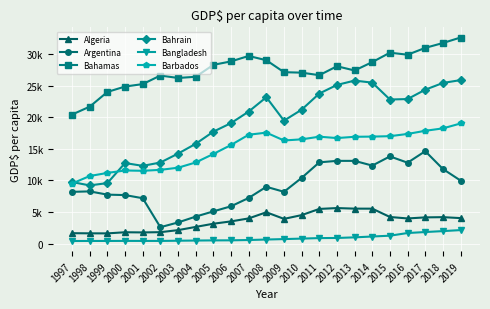

Reading left to right, extract all data points from this chart.

Algeria: 1997=1634.5	1998=1610.3	1999=1602.9	2000=1780.4	2001=1754.6	2002=1794.8	2003=2117.0	2004=2624.8	2005=3131.3	2006=3500.1	2007=3971.8	2008=4946.6	2009=3898.5	2010=4495.9	2011=5473.3	2012=5610.7	2013=5519.8	2014=5516.2	2015=4197.4	2016=3967.2	2017=4134.9	2018=4171.8	2019=4022.2
Argentina: 1997=8176.8	1998=8250.7	1999=7735.3	2000=7666.5	2001=7169.0	2002=2579.5	2003=3333.2	2004=4258.2	2005=5086.6	2006=5891.0	2007=7210.6	2008=8977.5	2009=8184.4	2010=10386.0	2011=12848.9	2012=13082.7	2013=13080.3	2014=12334.8	2015=13789.1	2016=12790.2	2017=14613.0	2018=11795.2	2019=9963.7
Bahamas: 1997=20415.7	1998=21665.4	1999=23991.7	2000=24849.6	2001=25234.1	2002=26590.1	2003=26204.9	2004=26393.4	2005=28280.9	2006=28829.8	2007=29687.9	2008=29013.6	2009=27120.7	2010=27046.7	2011=26644.9	2012=28059.7	2013=27389.6	2014=28720.7	2015=30206.2	2016=29887.2	2017=30969.9	2018=31738.3	2019=32610.5
Bahrain: 1997=9728.4	1998=9195.4	1999=9566.1	2000=12738.8	2001=12291.8	2002=12820.0	2003=14230.3	2004=15778.0	2005=17705.2	2006=19057.8	2007=20883.5	2008=23155.8	2009=19448.2	2010=21186.8	2011=23741.6	2012=25102.7	2013=25790.7	2014=25464.8	2015=22795.4	2016=22867.2	2017=24349.9	2018=25415.8	2019=25869.1
Bangladesh: 1997=395.3	1998=402.0	1999=404.5	2000=413.1	2001=410.0	2002=408.0	2003=440.7	2004=469.1	2005=492.8	2006=503.5	2007=552.3	2008=630.1	2009=698.5	2010=776.9	2011=856.4	2012=876.8	2013=973.8	2014=1108.5	2015=1236.0	2016=1660.0	2017=1815.6	2018=1963.4	2019=2122.1
Barbados: 1997=9491.5	1998=10685.3	1999=11173.9	2000=11560.2	2001=11510.0	2002=11658.6	2003=11998.2	2004=12828.4	2005=14173.8	2006=15595.6	2007=17219.0	2008=17550.7	2009=16310.5	2010=16489.8	2011=16907.2	2012=16691.3	2013=16893.6	2014=16924.2	2015=16990.2	2016=17343.7	2017=17843.2	2018=18224.9	2019=19003.0